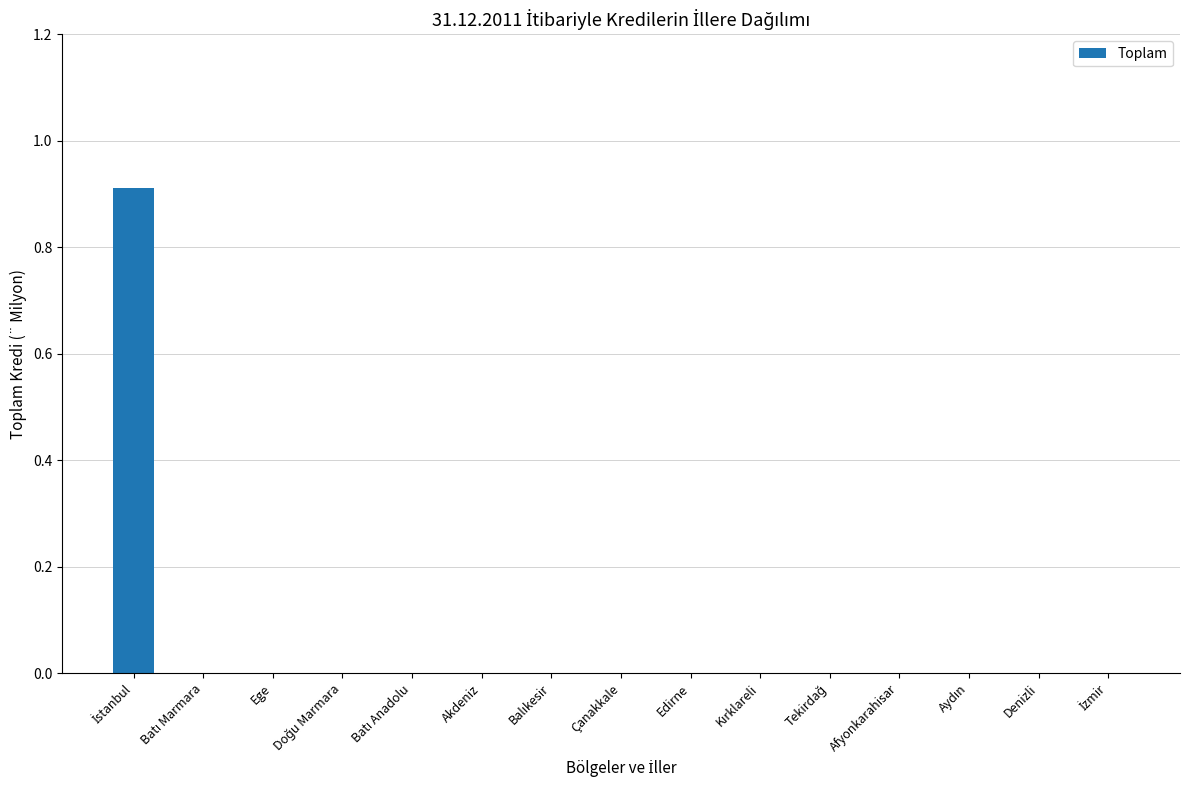

True or false: the data shows 0.6 at Akdeniz.

False